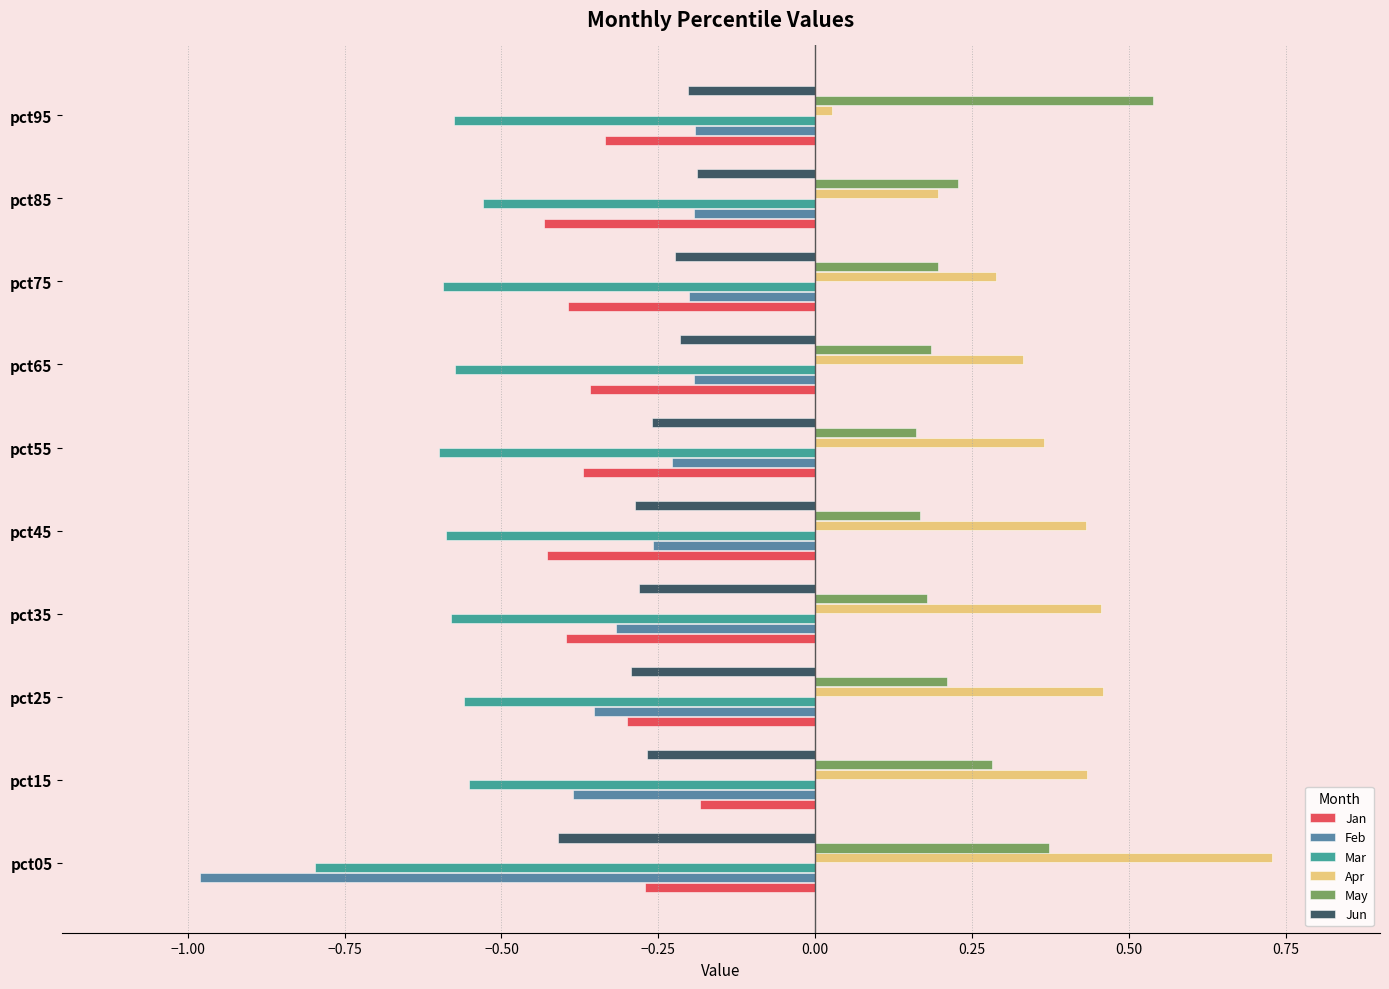

Rank the series at pct05 from lowest to highest value.

Feb, Mar, Jun, Jan, May, Apr